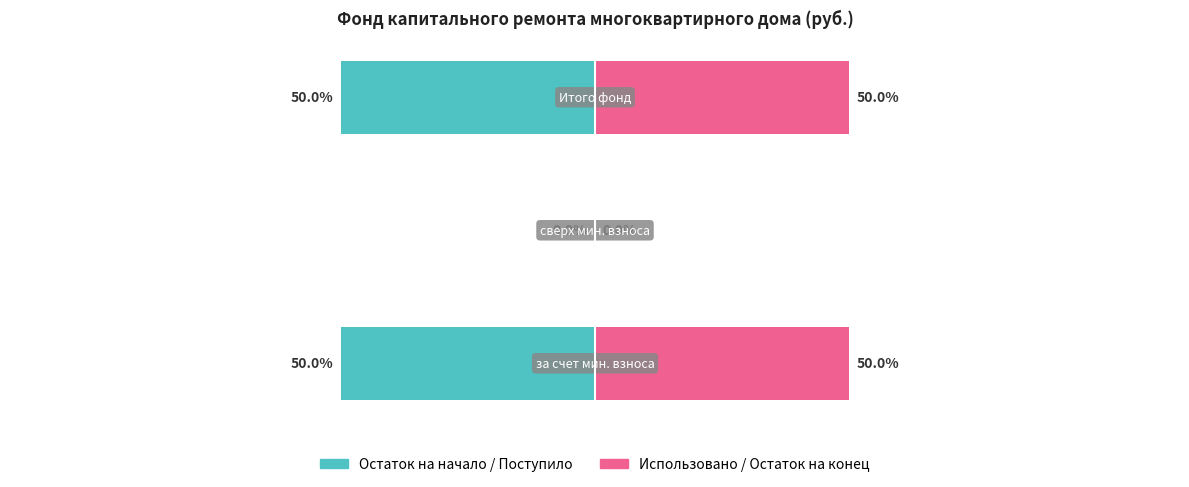

At 2, list the series in order from largest to smallest.

Использовано/Остаток на конец, Остаток/Поступило